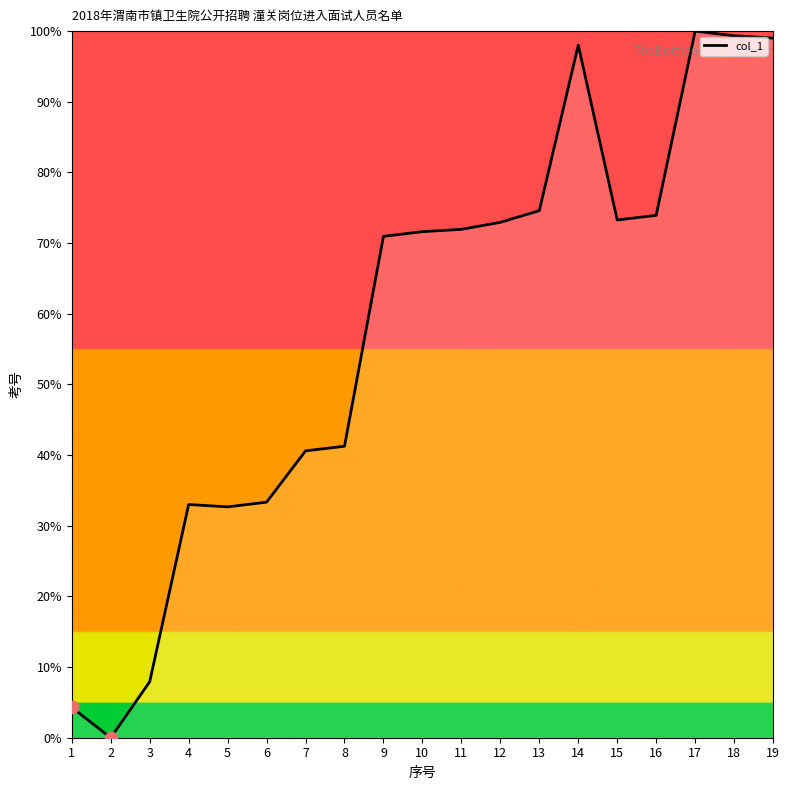

What is the ratio of the value at 15 to the value at 5?

2.2